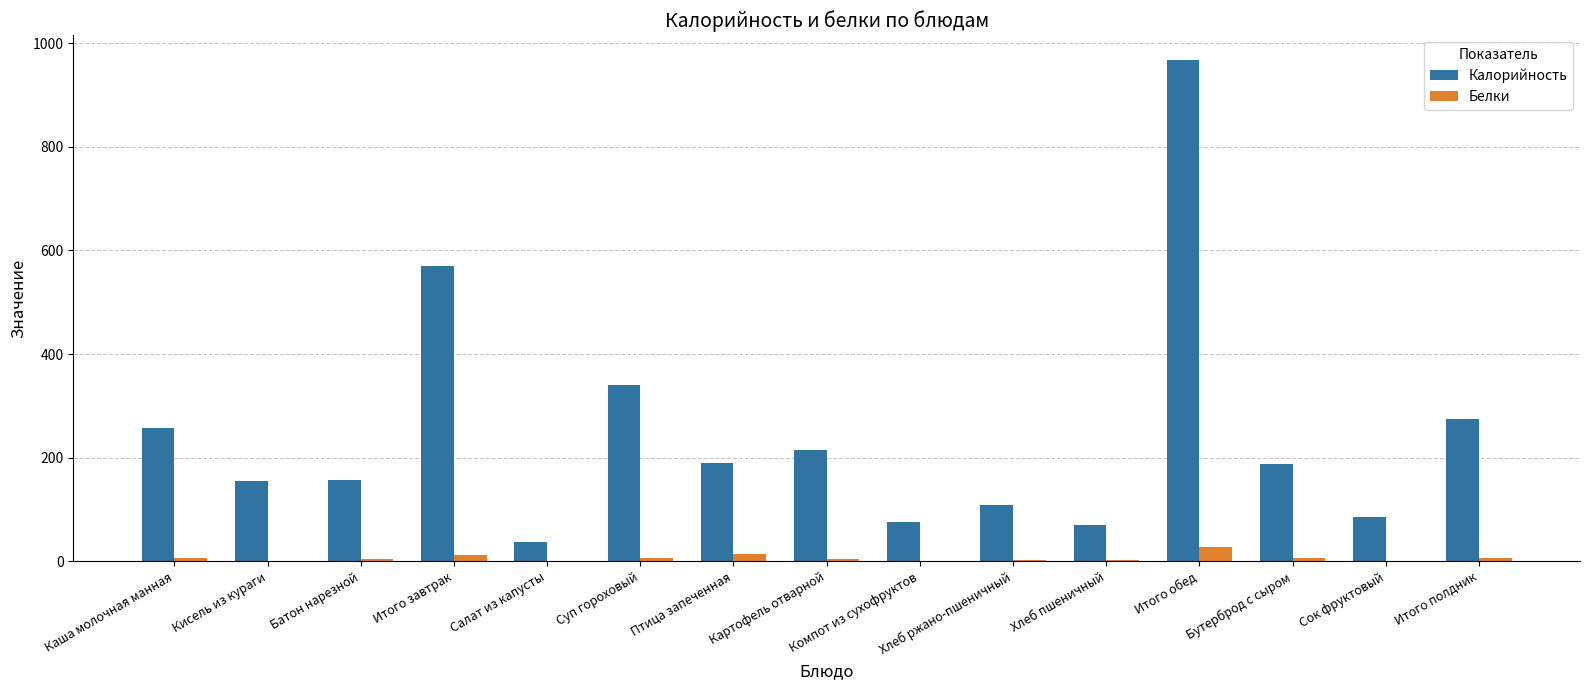

Which series changed the most between Итого завтрак and Хлеб ржано-пшеничный?

Калорийность